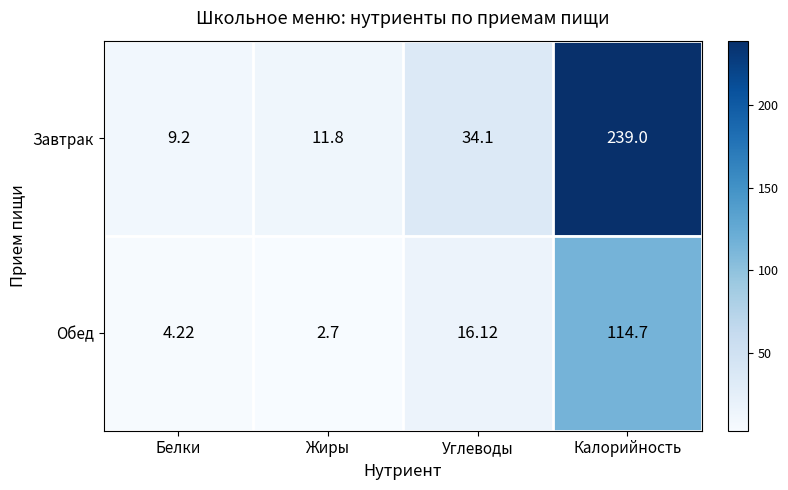

Which label corresponds to the largest value in the chart?

Калорийность